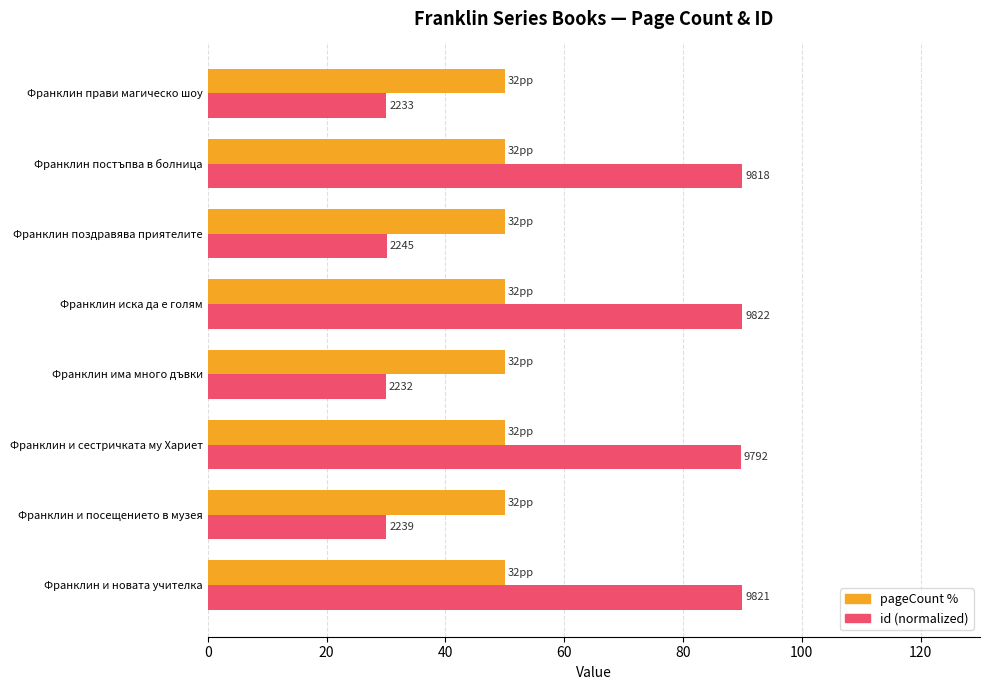

What is the greatest value displayed?

90.0